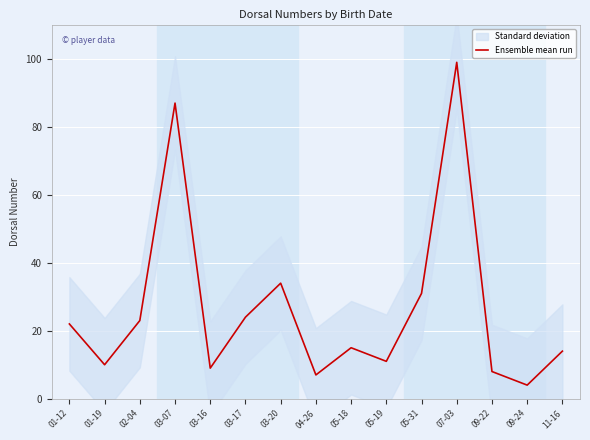

Which label corresponds to the largest value in the chart?

07-03